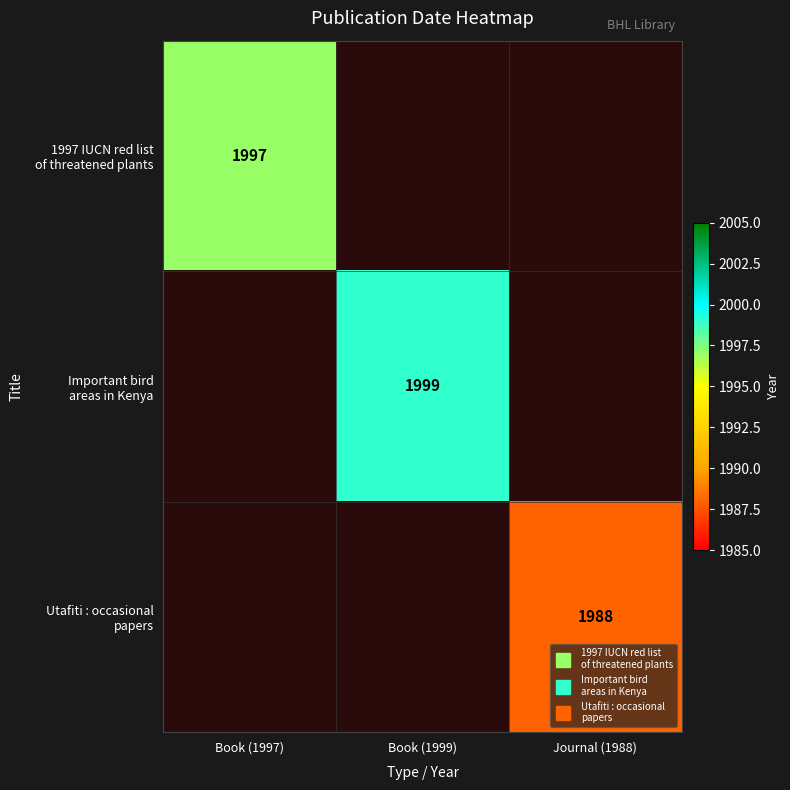

Is it true that Important bird areas in Kenya equals -969 at Book (1997)?

False